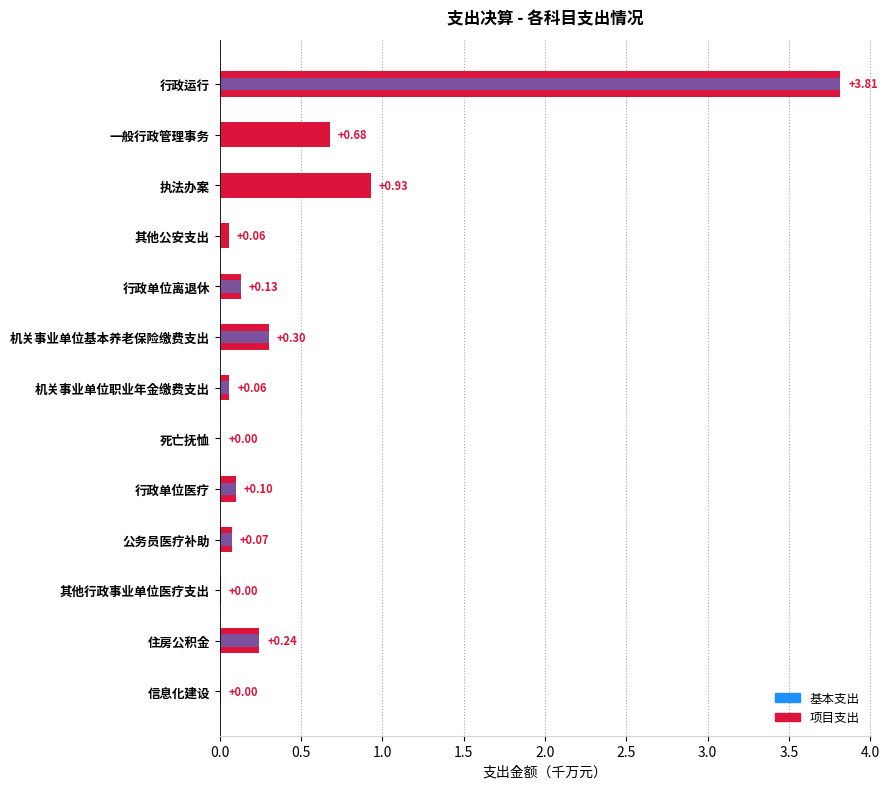

At how many categories does at least one series exceed 3?

1